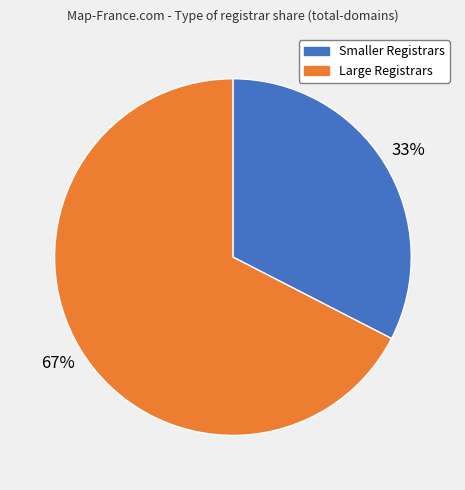

How many segments does this pie chart have?

2